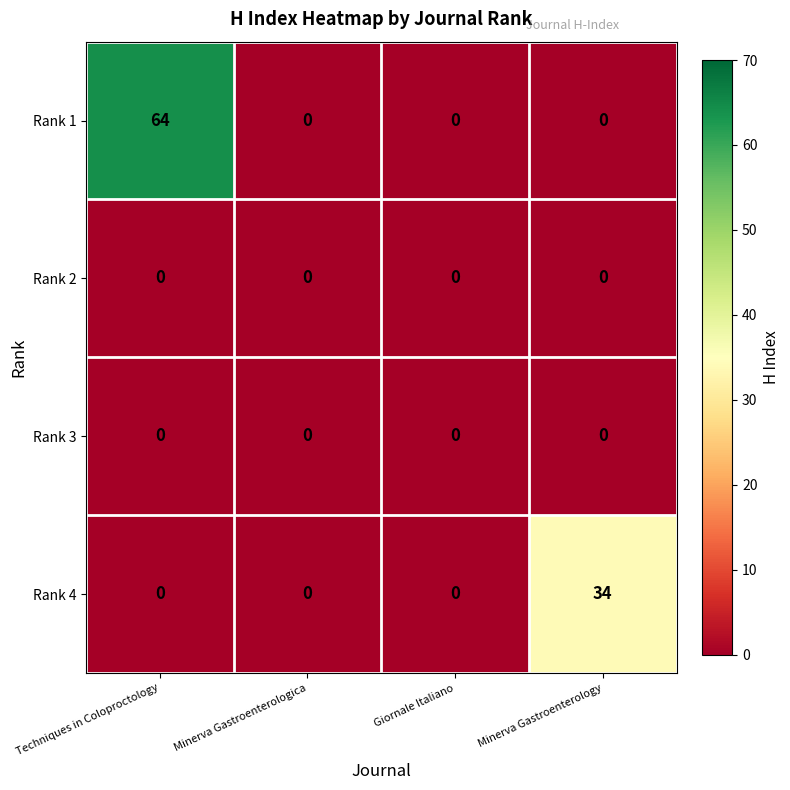

The value of Rank 1 at Minerva Gastroenterologica is 0. True or false?

True